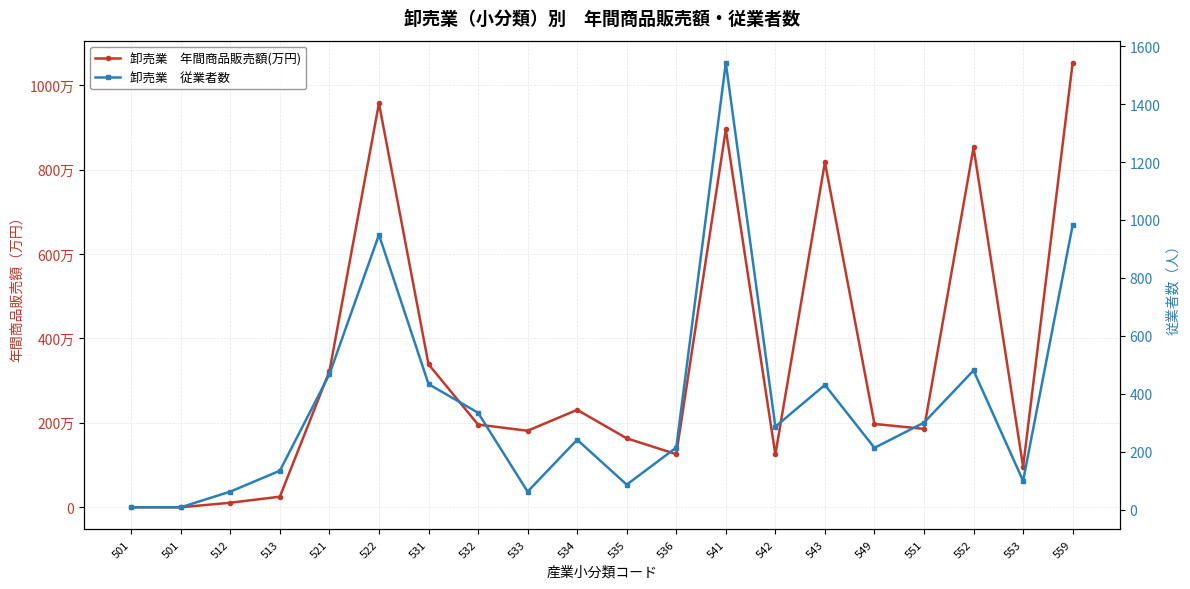

The 卸売業　従業者数 series shows 100 at 553. True or false?

True